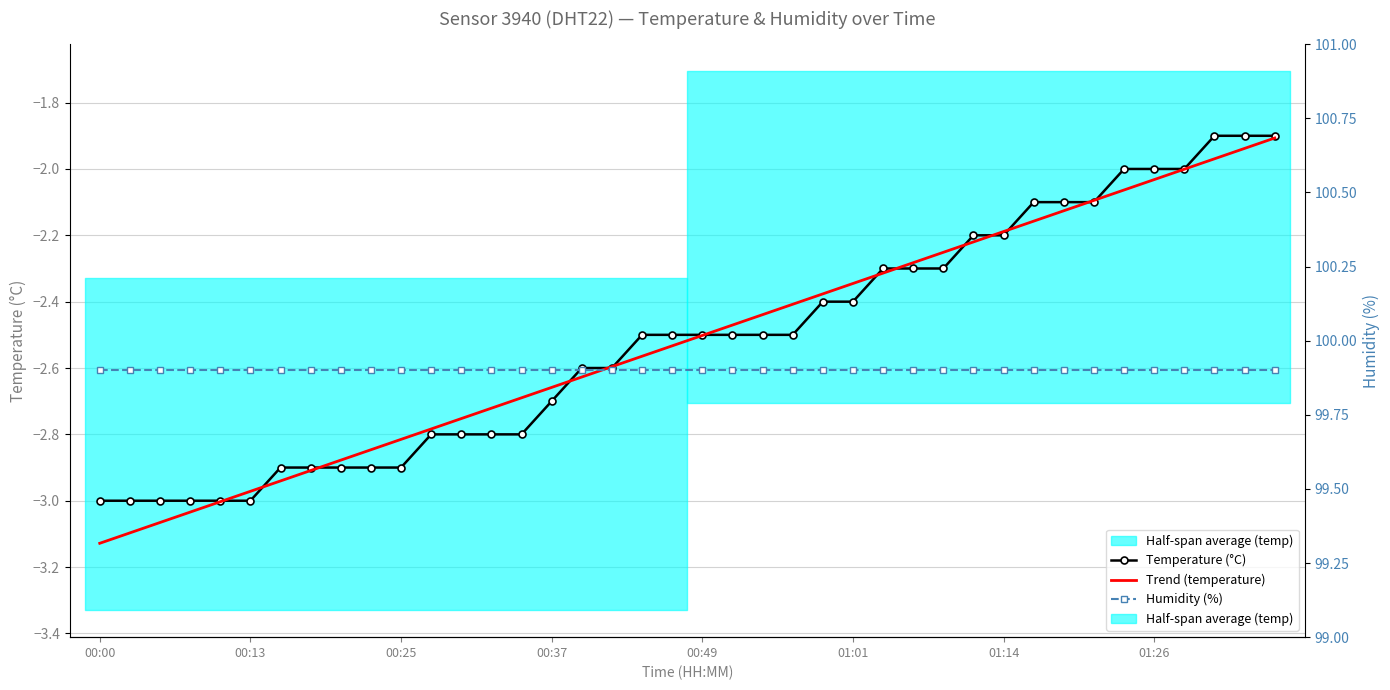

What is the difference between the Temperature (°C) values at 26 and 19?

0.2